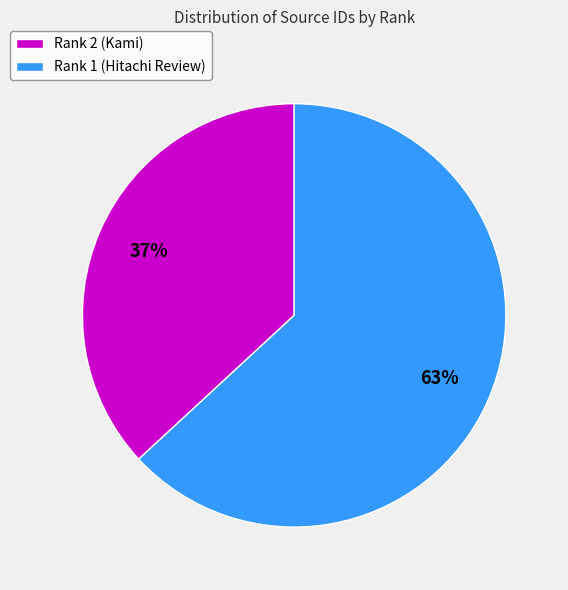

How many segments does this pie chart have?

2